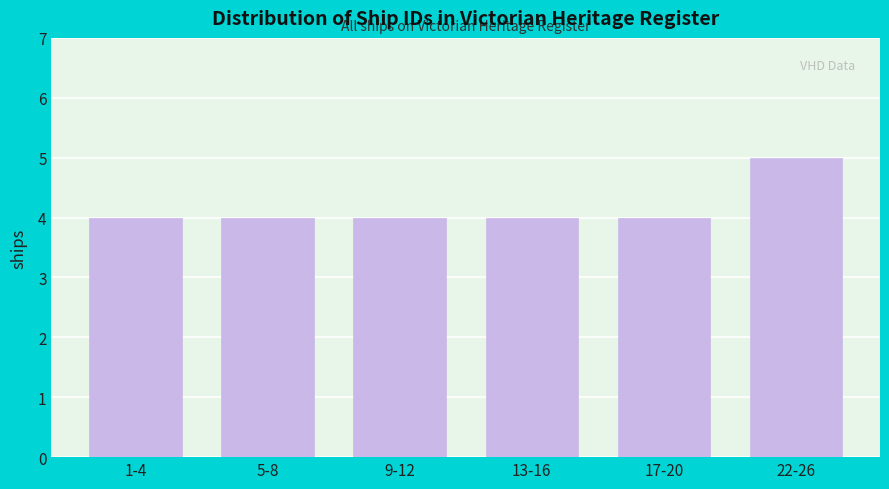

Reading right to left, extract all data points from this chart.

5	4	4	4	4	4